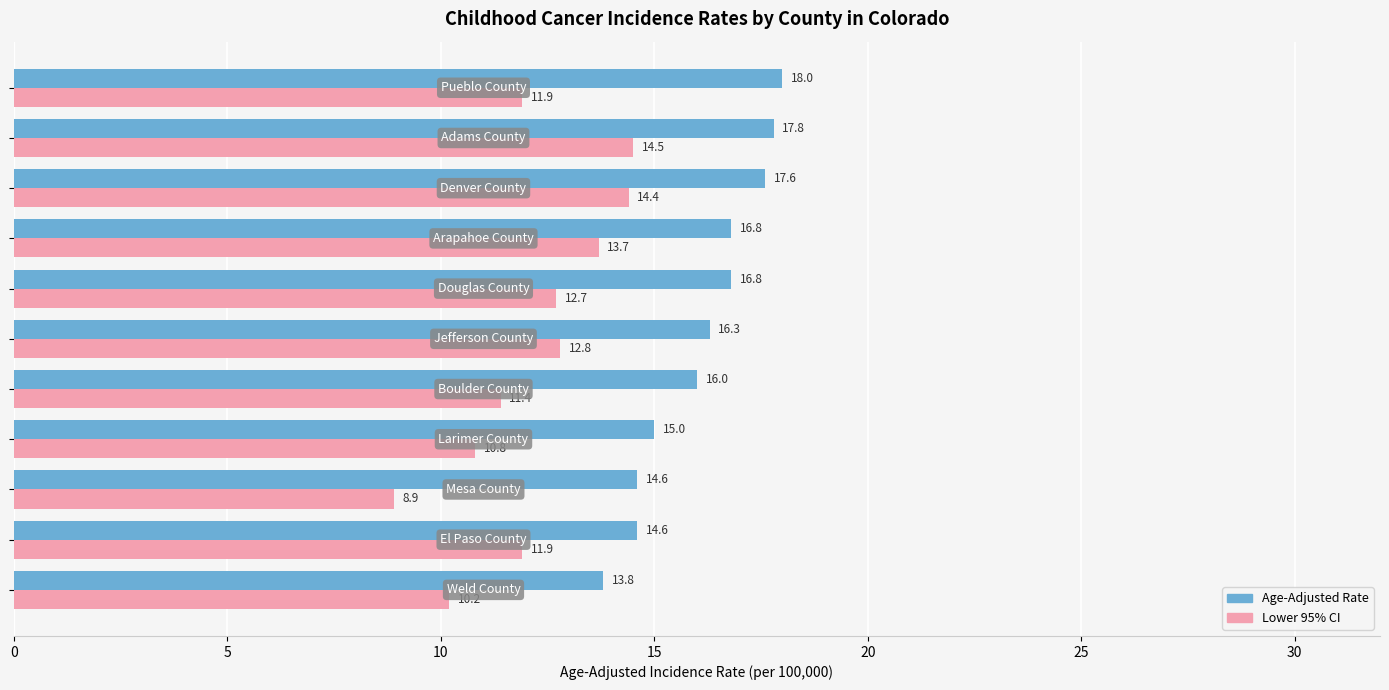

At how many categories does at least one series exceed 11?

11